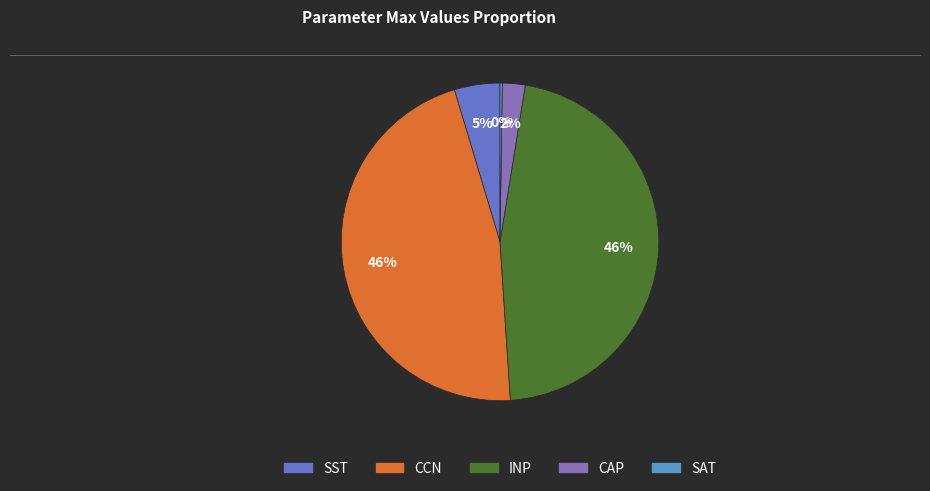

Is the sum of CCN and CAP greater than half?

No